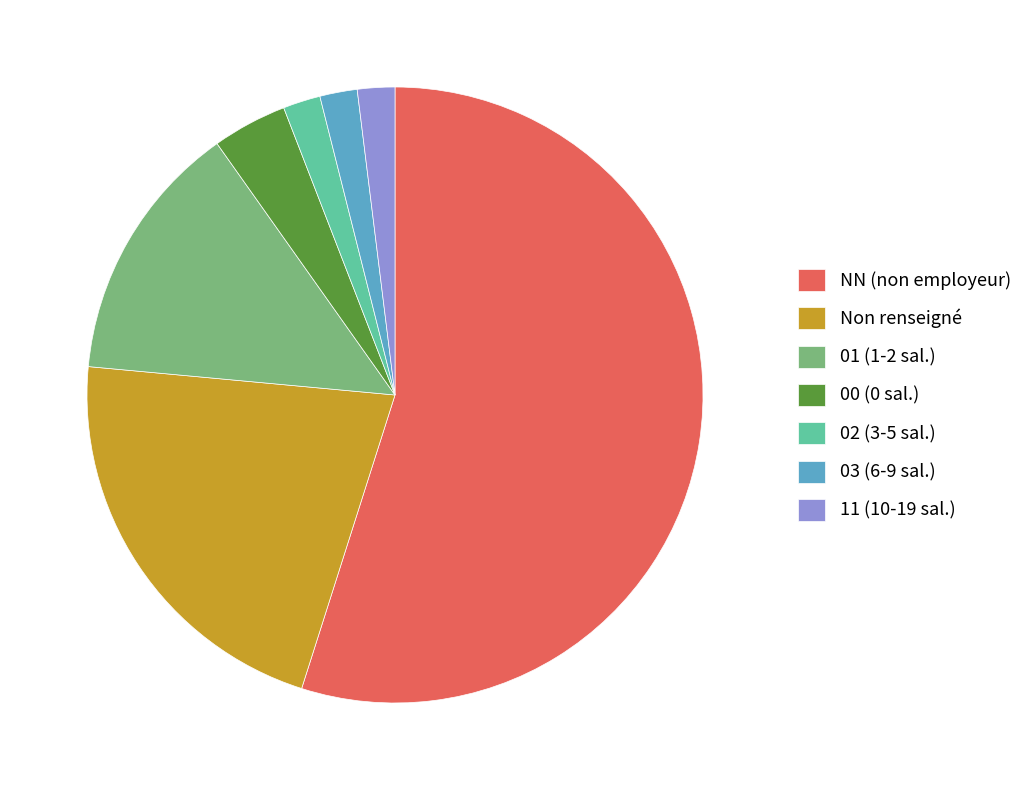

Do 11 (10-19 sal.) and 03 (6-9 sal.) together represent more than half of the pie?

No